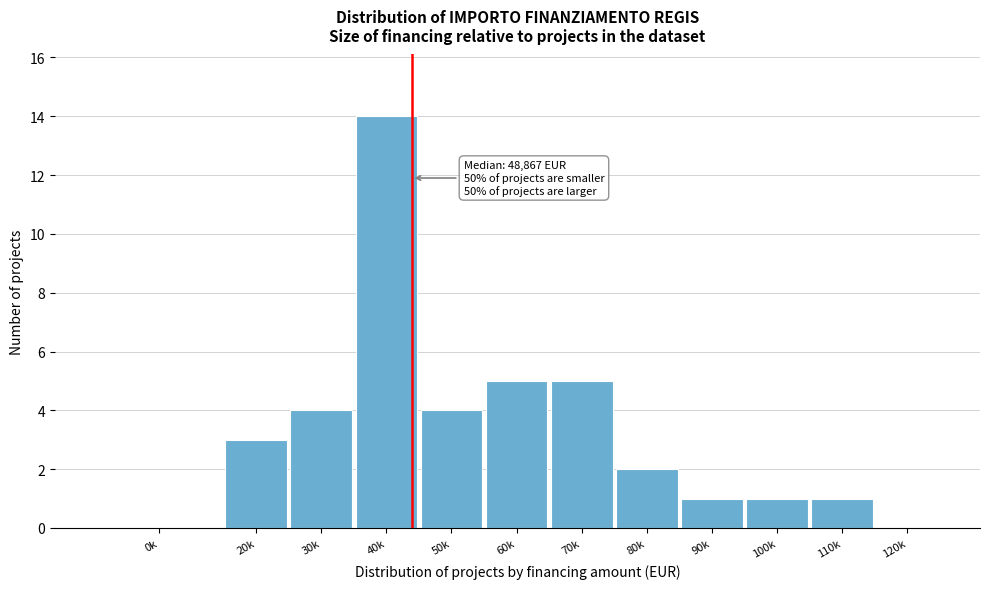

Reading right to left, what are all the values shown in this chart?

120k=0	110k=1	100k=1	90k=1	80k=2	70k=5	60k=5	50k=4	40k=14	30k=4	20k=3	0k=0